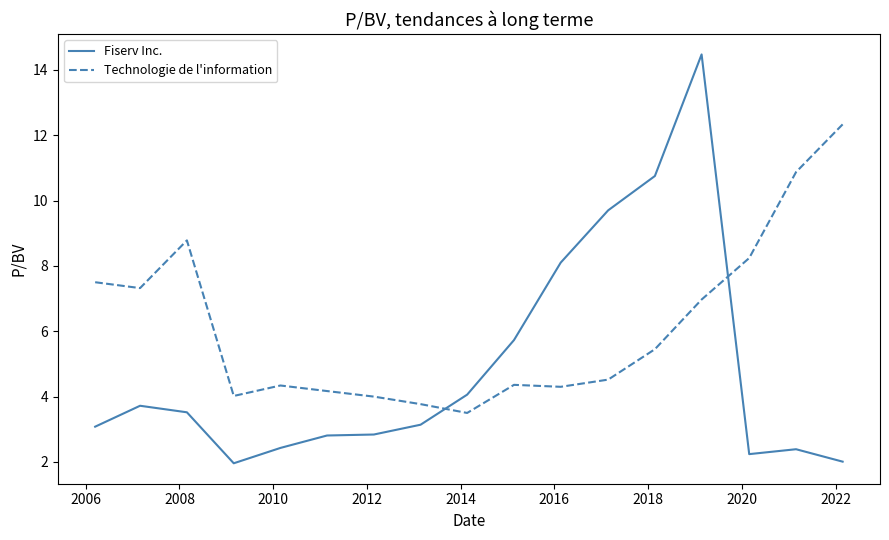

Rank the series by their average value, from lowest to highest.

Fiserv Inc., Technologie de l'information